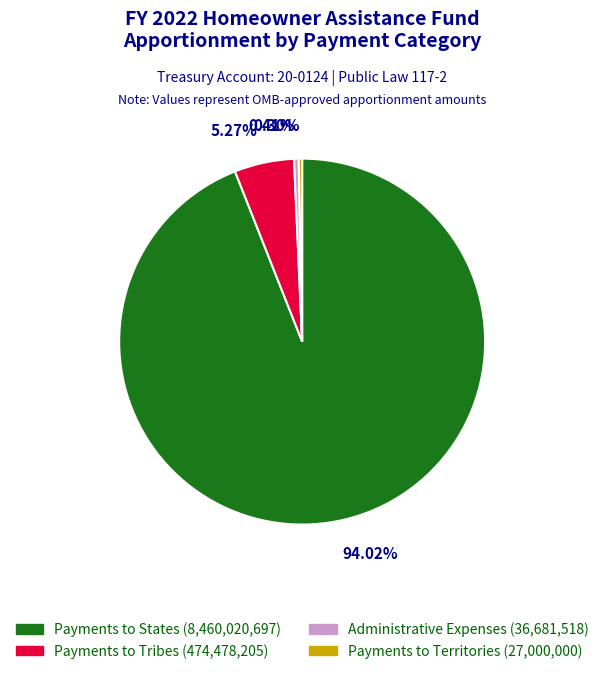

To the nearest percent, what is the average slice percentage?

25%